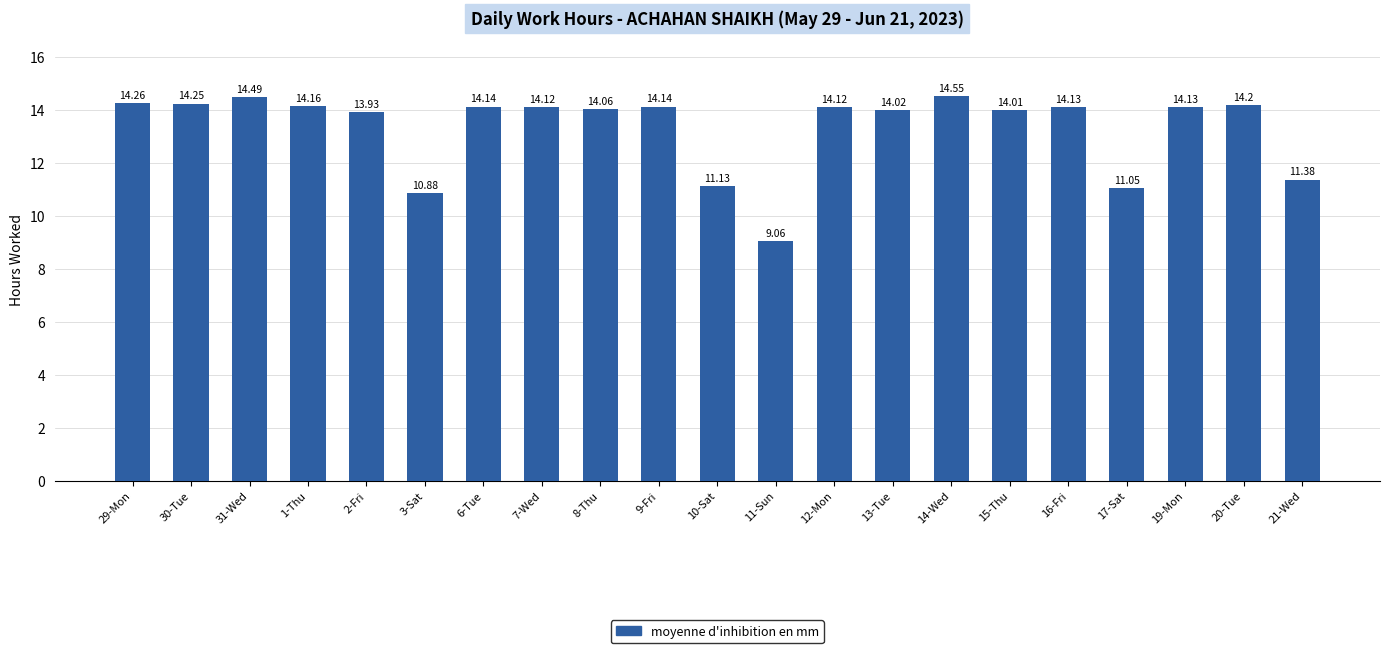

How many bars are there in total?

21